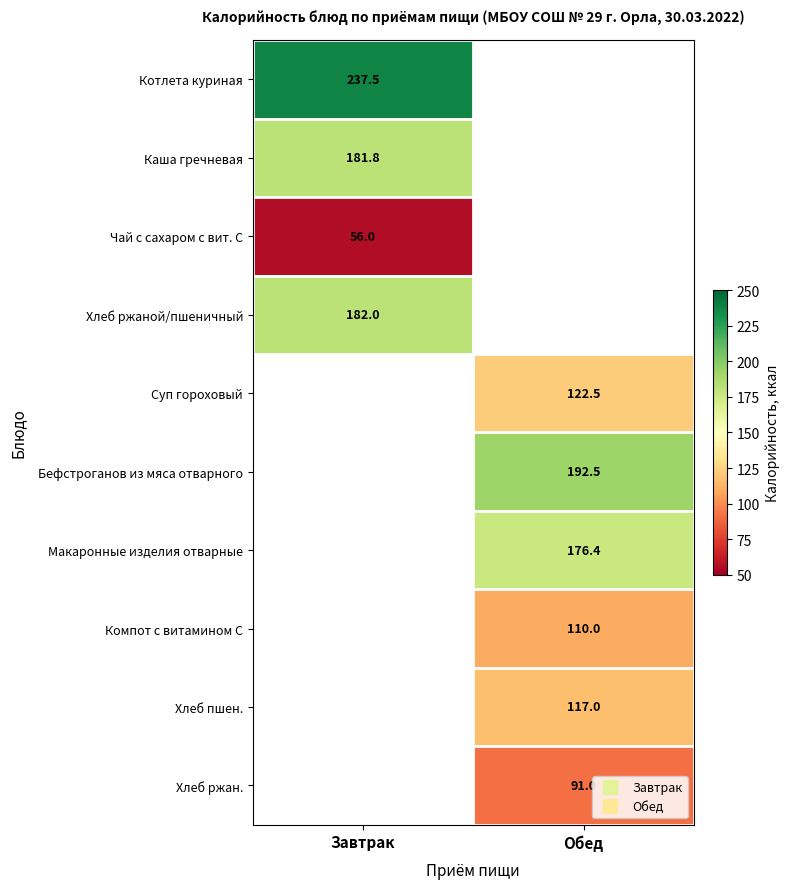

What is the approximate value of Макаронные изделия отварные at Обед?

176.4